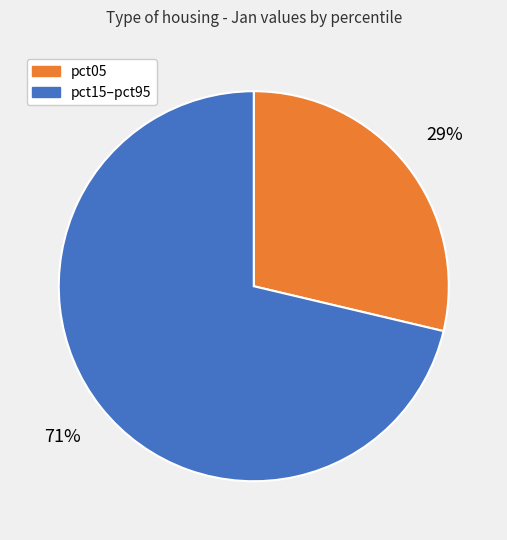

To the nearest percent, what is the average slice percentage?

50%